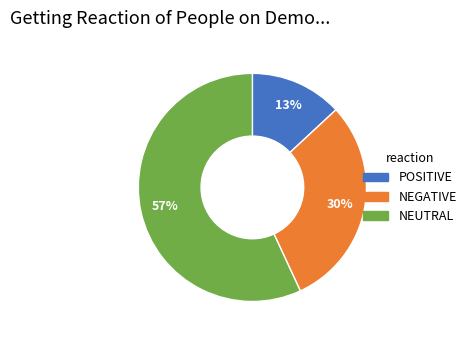

Is it true that NEUTRAL is 57% of the pie?

True